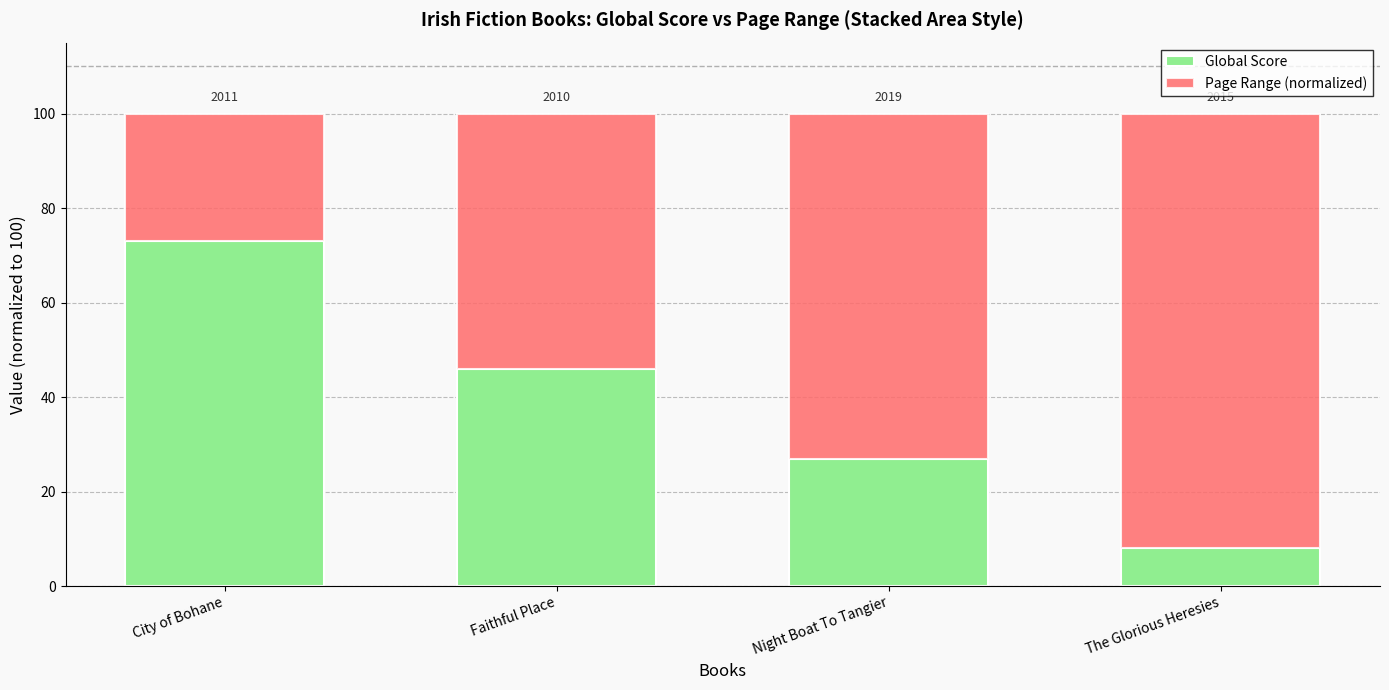

Does the chart contain any negative values?

No